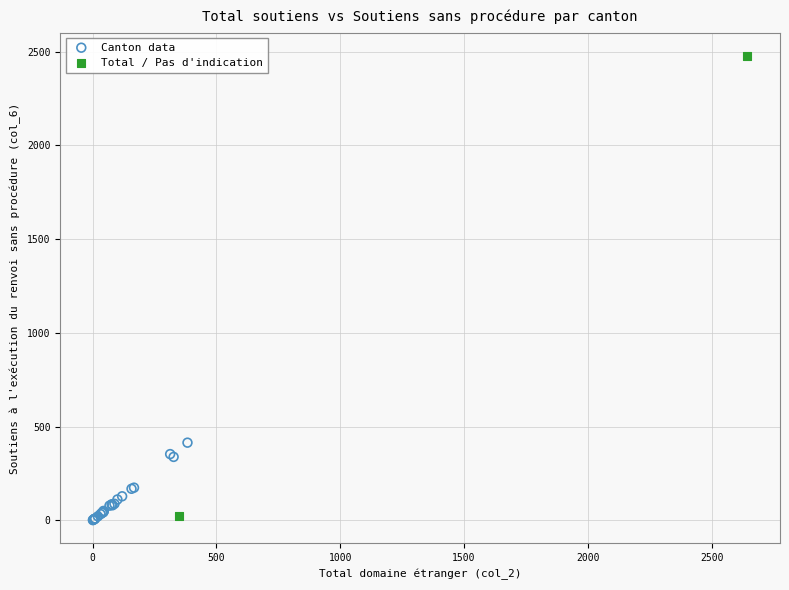

What are all the series names shown in the legend?

Canton data, Total / Pas d'indication